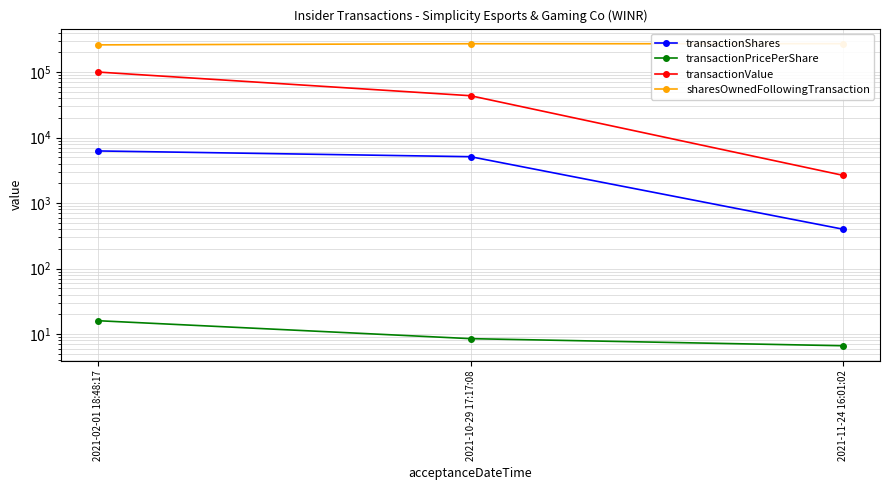

What position from the right is 2021-02-01 18:48:17?

3